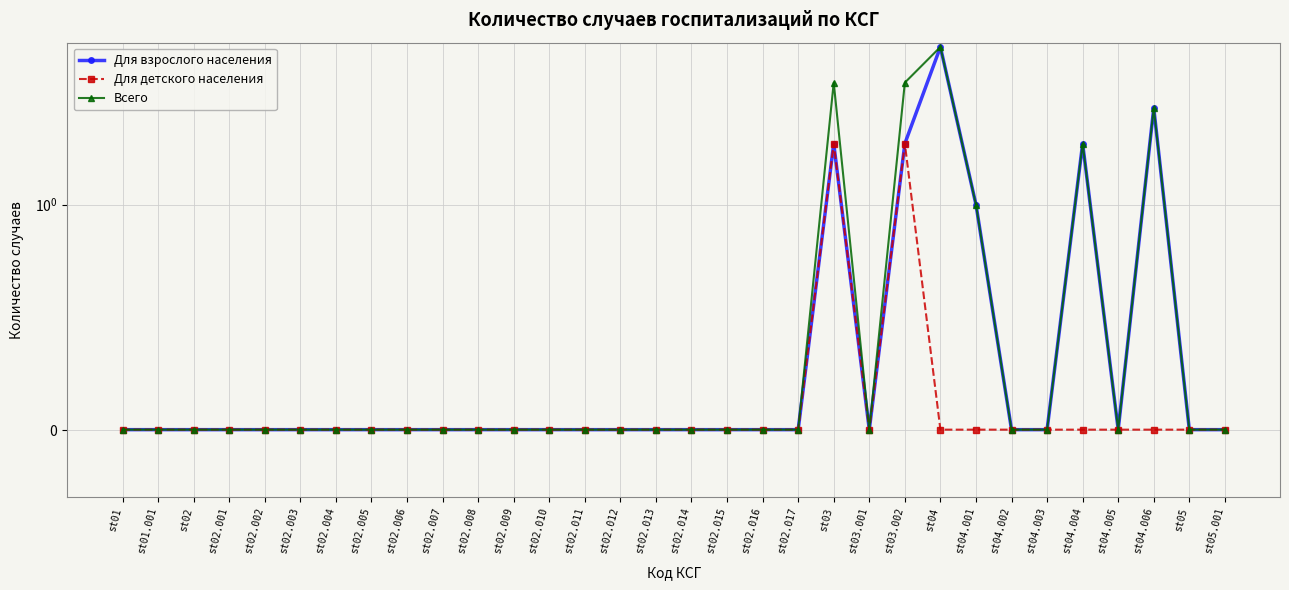

What is the label of the 7th point from the right?

st04.002